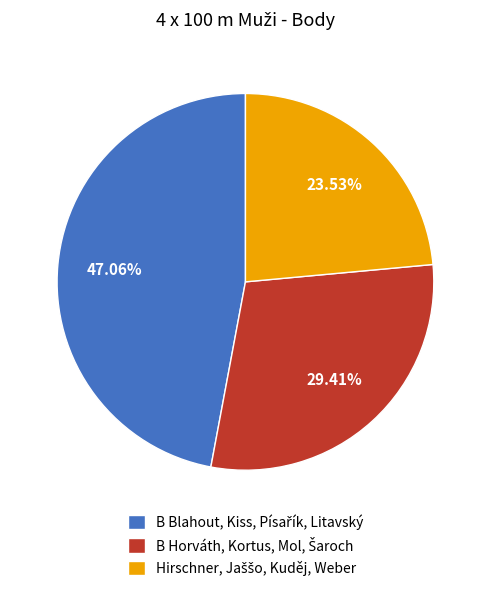

Is there any slice that represents more than half of the pie?

No